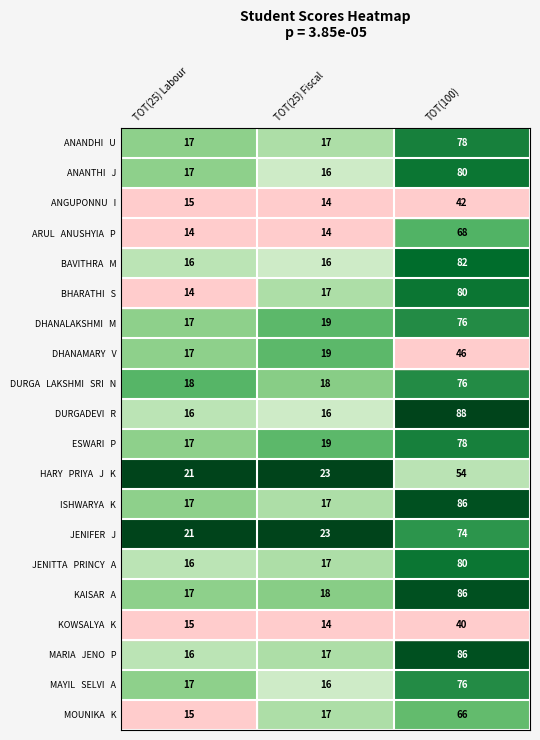

What is the spread (max minus min) of values at TOT(100)?

48